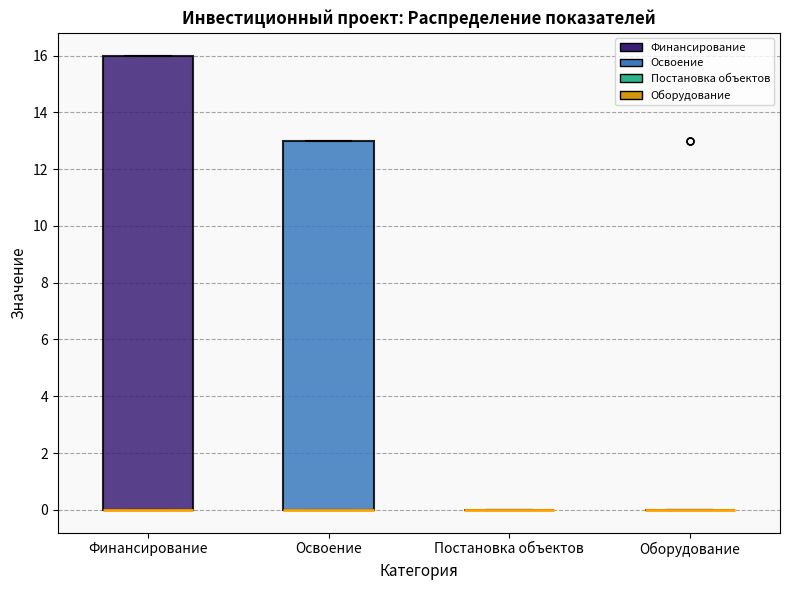

Reading left to right, read every box against the y-axis: the position of its median line, the range the box covers, and the ends of its whiskers. The values are not printed on the chart, so give them approximately, as read against the axis.

Финансирование: median 0 (drawn on the box's lower edge), box 0 to 16, whiskers 0 to 16
Освоение: median 0 (drawn on the box's lower edge), box 0 to 13, whiskers 0 to 13
Постановка объектов: box collapsed to a line at 0, whiskers 0 to 0
Оборудование: box collapsed to a line at 0, whiskers 0 to 0